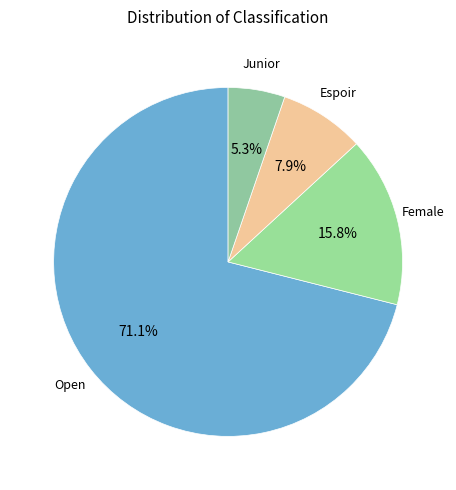

Count the number of slices in the pie.

4